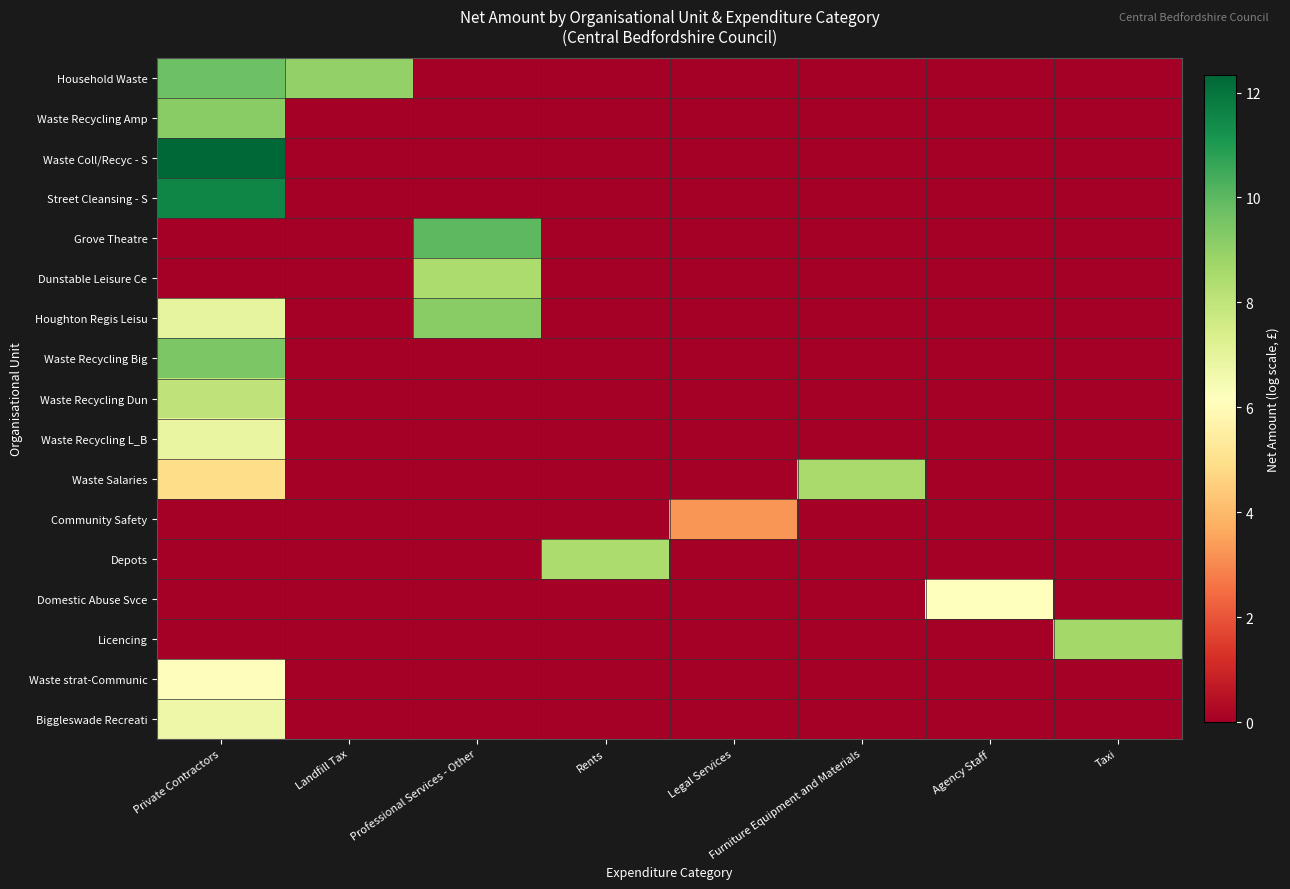

Reading left to right, list all the values displayed in this chart.

Household Waste: Private Contractors=9.7	Landfill Tax=9.0	Professional Services - Other=0.0	Rents=0.0	Legal Services=0.0	Furniture Equipment and Materials=0.0	Agency Staff=0.0	Taxi=0.0
Waste Recycling Amp: Private Contractors=9.2	Landfill Tax=0.0	Professional Services - Other=0.0	Rents=0.0	Legal Services=0.0	Furniture Equipment and Materials=0.0	Agency Staff=0.0	Taxi=0.0
Waste Coll/Recyc - S: Private Contractors=12.3	Landfill Tax=0.0	Professional Services - Other=0.0	Rents=0.0	Legal Services=0.0	Furniture Equipment and Materials=0.0	Agency Staff=0.0	Taxi=0.0
Street Cleansing - S: Private Contractors=11.5	Landfill Tax=0.0	Professional Services - Other=0.0	Rents=0.0	Legal Services=0.0	Furniture Equipment and Materials=0.0	Agency Staff=0.0	Taxi=0.0
Grove Theatre: Private Contractors=0.0	Landfill Tax=0.0	Professional Services - Other=10.0	Rents=0.0	Legal Services=0.0	Furniture Equipment and Materials=0.0	Agency Staff=0.0	Taxi=0.0
Dunstable Leisure Ce: Private Contractors=0.0	Landfill Tax=0.0	Professional Services - Other=8.5	Rents=0.0	Legal Services=0.0	Furniture Equipment and Materials=0.0	Agency Staff=0.0	Taxi=0.0
Houghton Regis Leisu: Private Contractors=7.0	Landfill Tax=0.0	Professional Services - Other=9.2	Rents=0.0	Legal Services=0.0	Furniture Equipment and Materials=0.0	Agency Staff=0.0	Taxi=0.0
Waste Recycling Big: Private Contractors=9.4	Landfill Tax=0.0	Professional Services - Other=0.0	Rents=0.0	Legal Services=0.0	Furniture Equipment and Materials=0.0	Agency Staff=0.0	Taxi=0.0
Waste Recycling Dun: Private Contractors=8.0	Landfill Tax=0.0	Professional Services - Other=0.0	Rents=0.0	Legal Services=0.0	Furniture Equipment and Materials=0.0	Agency Staff=0.0	Taxi=0.0
Waste Recycling L_B: Private Contractors=6.9	Landfill Tax=0.0	Professional Services - Other=0.0	Rents=0.0	Legal Services=0.0	Furniture Equipment and Materials=0.0	Agency Staff=0.0	Taxi=0.0
Waste Salaries: Private Contractors=4.9	Landfill Tax=0.0	Professional Services - Other=0.0	Rents=0.0	Legal Services=0.0	Furniture Equipment and Materials=8.5	Agency Staff=0.0	Taxi=0.0
Community Safety: Private Contractors=0.0	Landfill Tax=0.0	Professional Services - Other=0.0	Rents=0.0	Legal Services=3.3	Furniture Equipment and Materials=0.0	Agency Staff=0.0	Taxi=0.0
Depots: Private Contractors=0.0	Landfill Tax=0.0	Professional Services - Other=0.0	Rents=8.5	Legal Services=0.0	Furniture Equipment and Materials=0.0	Agency Staff=0.0	Taxi=0.0
Domestic Abuse Svce: Private Contractors=0.0	Landfill Tax=0.0	Professional Services - Other=0.0	Rents=0.0	Legal Services=0.0	Furniture Equipment and Materials=0.0	Agency Staff=6.1	Taxi=0.0
Licencing: Private Contractors=0.0	Landfill Tax=0.0	Professional Services - Other=0.0	Rents=0.0	Legal Services=0.0	Furniture Equipment and Materials=0.0	Agency Staff=0.0	Taxi=8.7
Waste strat-Communic: Private Contractors=6.1	Landfill Tax=0.0	Professional Services - Other=0.0	Rents=0.0	Legal Services=0.0	Furniture Equipment and Materials=0.0	Agency Staff=0.0	Taxi=0.0
Biggleswade Recreati: Private Contractors=6.7	Landfill Tax=0.0	Professional Services - Other=0.0	Rents=0.0	Legal Services=0.0	Furniture Equipment and Materials=0.0	Agency Staff=0.0	Taxi=0.0